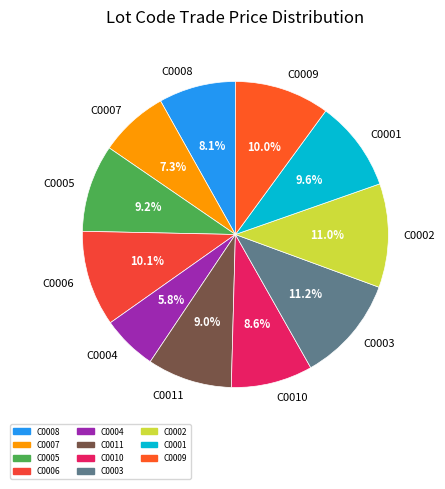

What is the total percentage of C0008 and C0001?

17.7%